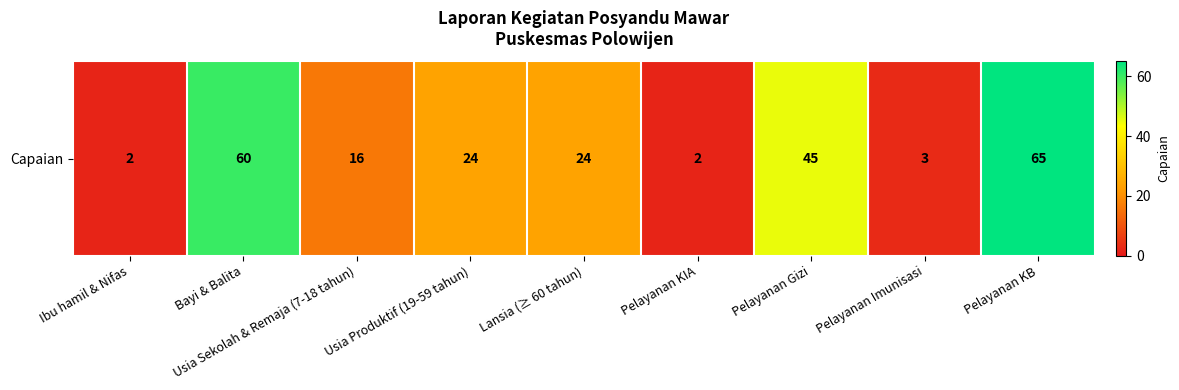

How many data points are less than 24?

4